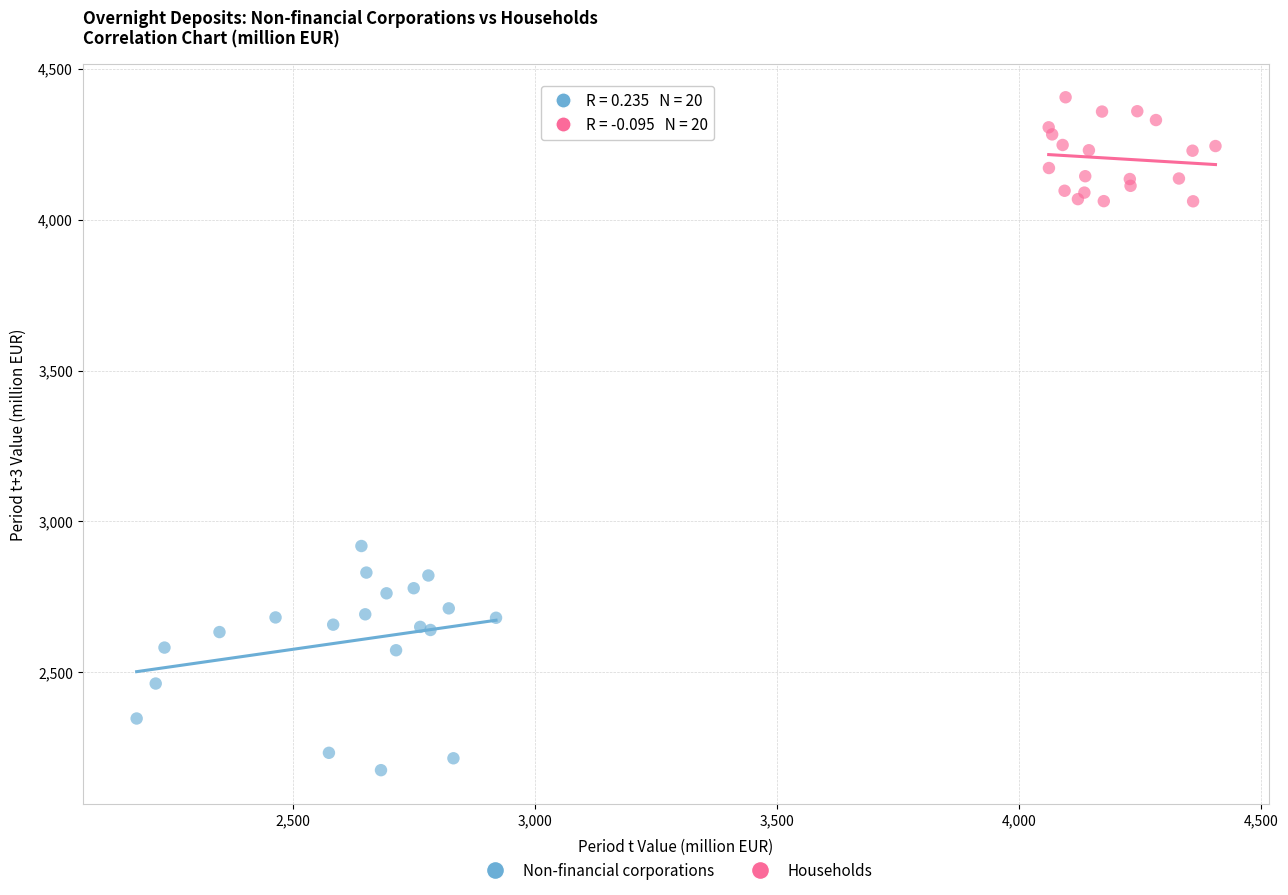

Which series reaches the maximum Y coordinate?

Households